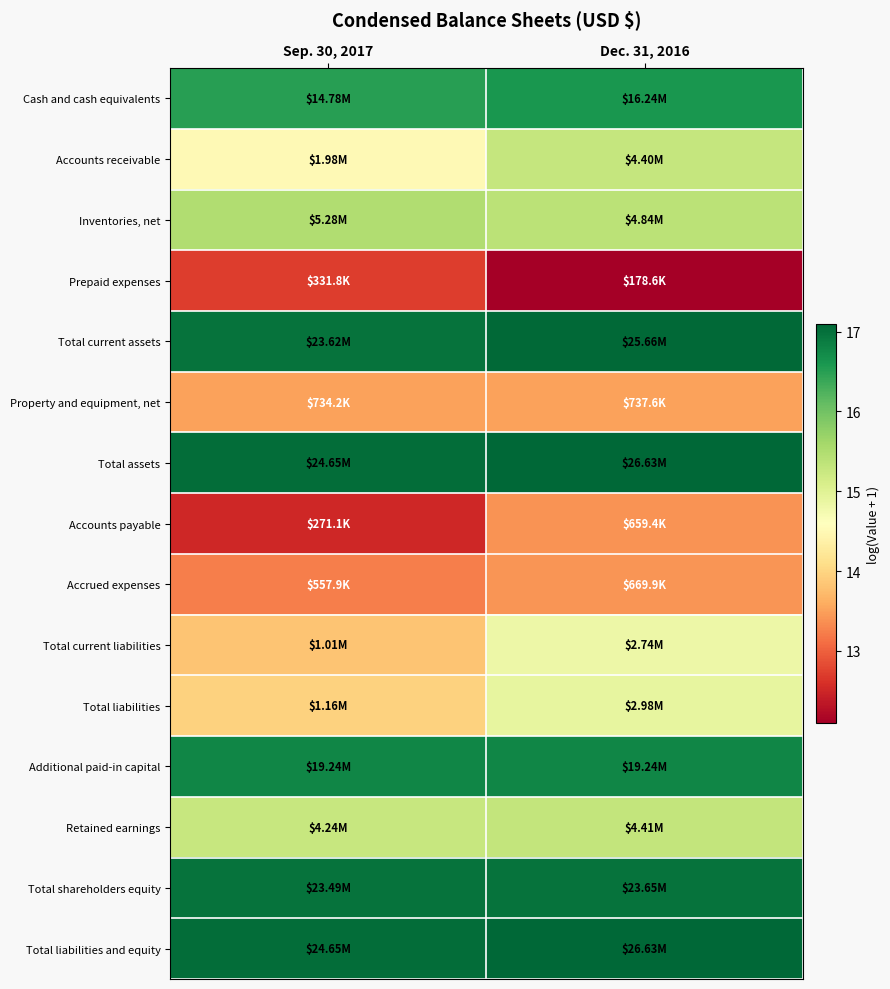

Reading left to right, what are all the values shown in this chart?

Cash and cash equivalents: Sep. 30, 2017=16.5	Dec. 31, 2016=16.6
Accounts receivable: Sep. 30, 2017=14.5	Dec. 31, 2016=15.3
Inventories, net: Sep. 30, 2017=15.5	Dec. 31, 2016=15.4
Prepaid expenses: Sep. 30, 2017=12.7	Dec. 31, 2016=12.1
Total current assets: Sep. 30, 2017=17.0	Dec. 31, 2016=17.1
Property and equipment, net: Sep. 30, 2017=13.5	Dec. 31, 2016=13.5
Total assets: Sep. 30, 2017=17.0	Dec. 31, 2016=17.1
Accounts payable: Sep. 30, 2017=12.5	Dec. 31, 2016=13.4
Accrued expenses: Sep. 30, 2017=13.2	Dec. 31, 2016=13.4
Total current liabilities: Sep. 30, 2017=13.8	Dec. 31, 2016=14.8
Total liabilities: Sep. 30, 2017=14.0	Dec. 31, 2016=14.9
Additional paid-in capital: Sep. 30, 2017=16.8	Dec. 31, 2016=16.8
Retained earnings: Sep. 30, 2017=15.3	Dec. 31, 2016=15.3
Total shareholders equity: Sep. 30, 2017=17.0	Dec. 31, 2016=17.0
Total liabilities and equity: Sep. 30, 2017=17.0	Dec. 31, 2016=17.1